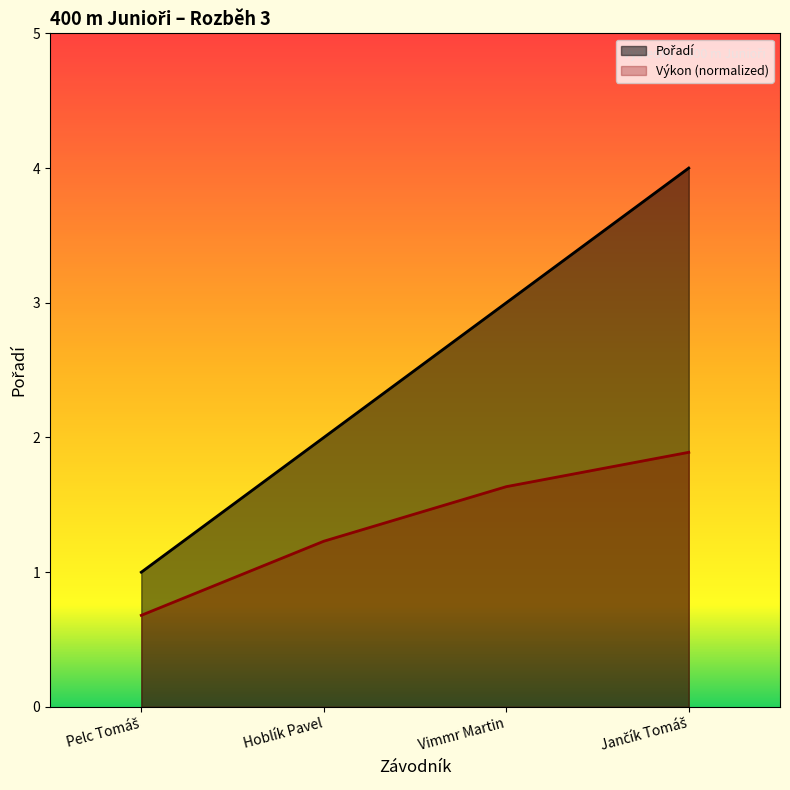

What is the value of the 2nd point from the left?

2